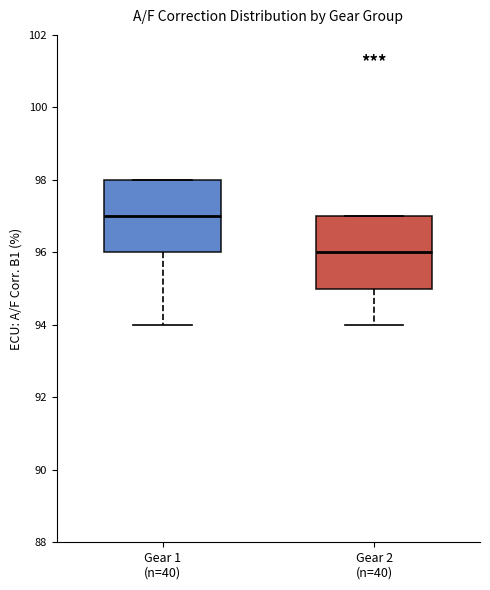

Which box has the lowest median line?

Gear 2 (n=40)